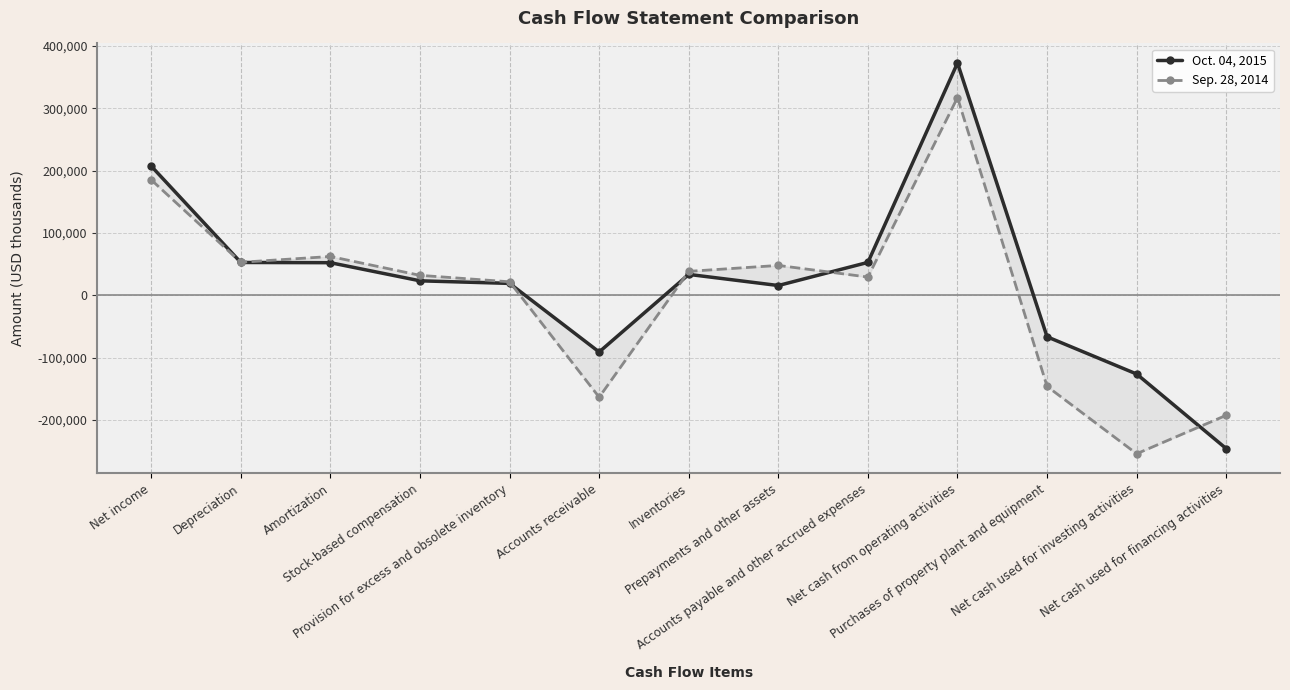

What is the label of the 9th point from the right?

Provision for excess and obsolete inventory